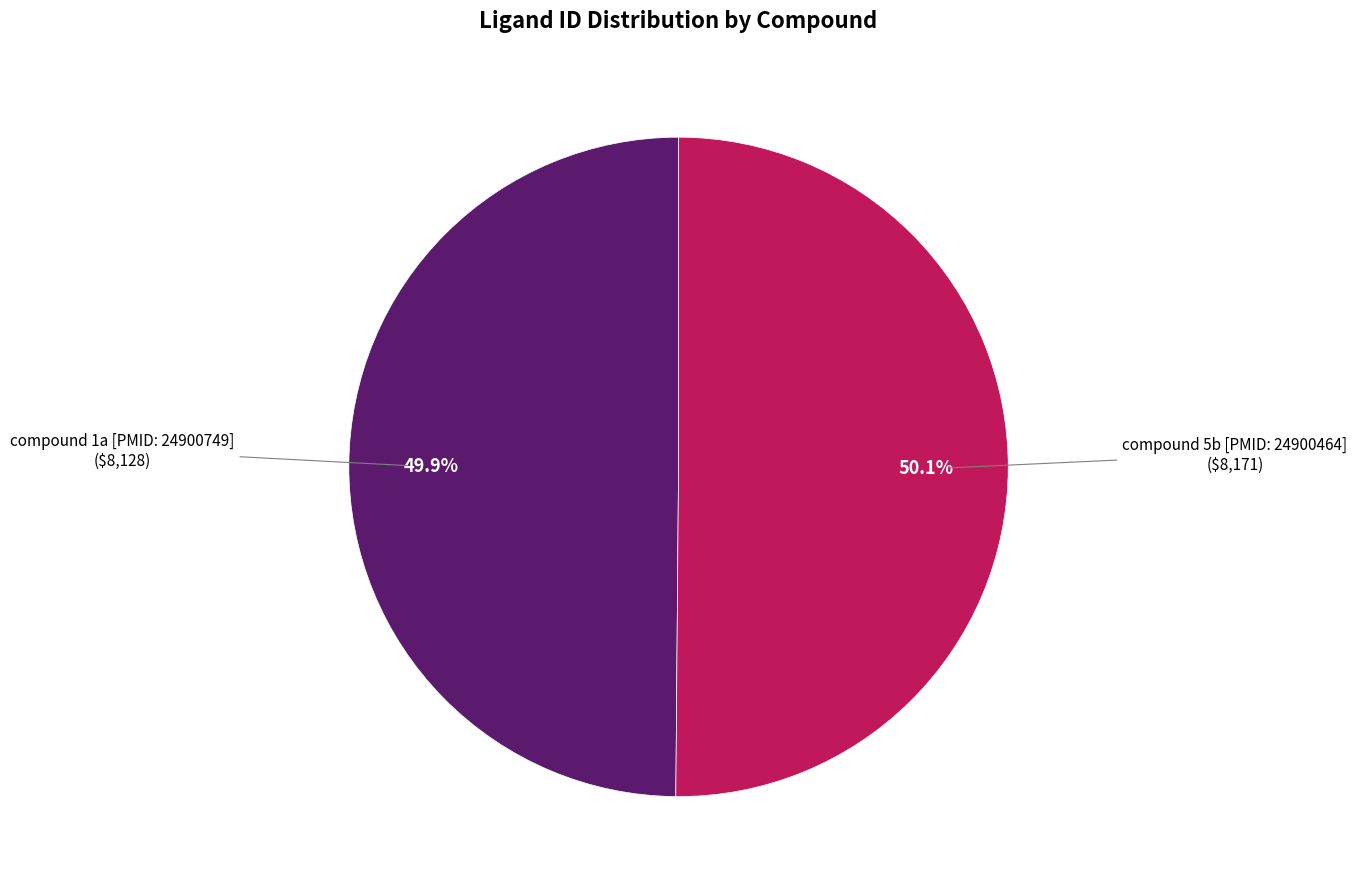

Is there any slice that represents more than half of the pie?

Yes